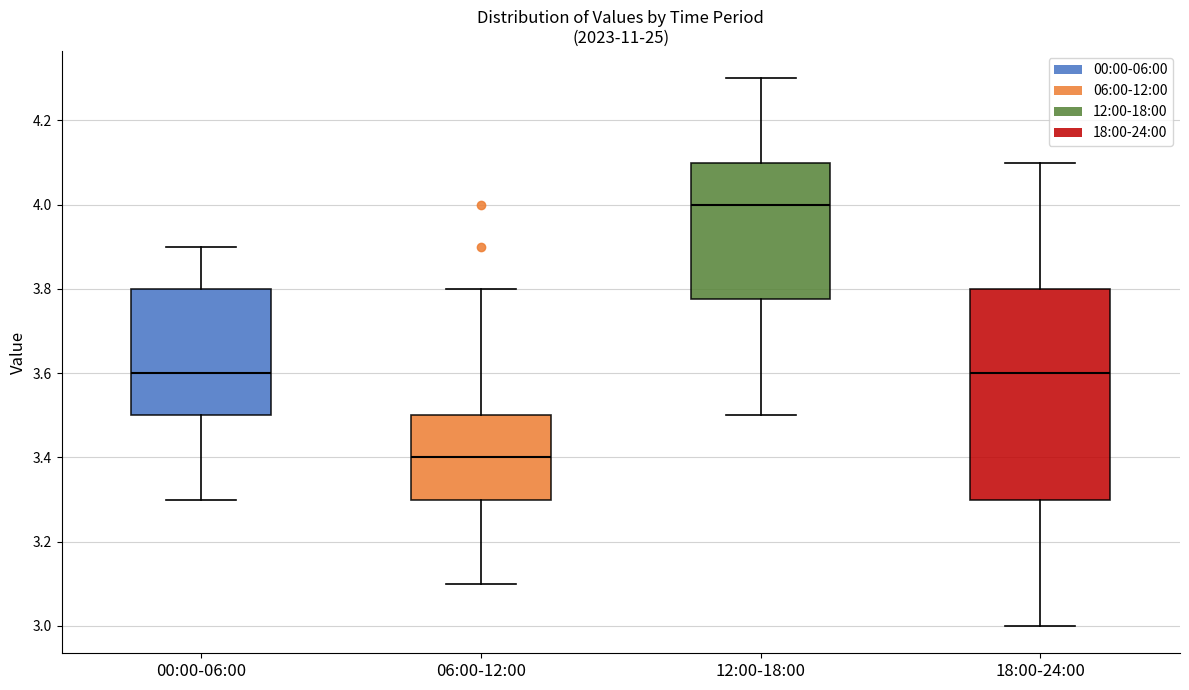

Which box is the tallest, from its lower edge to its upper edge?

18:00-24:00